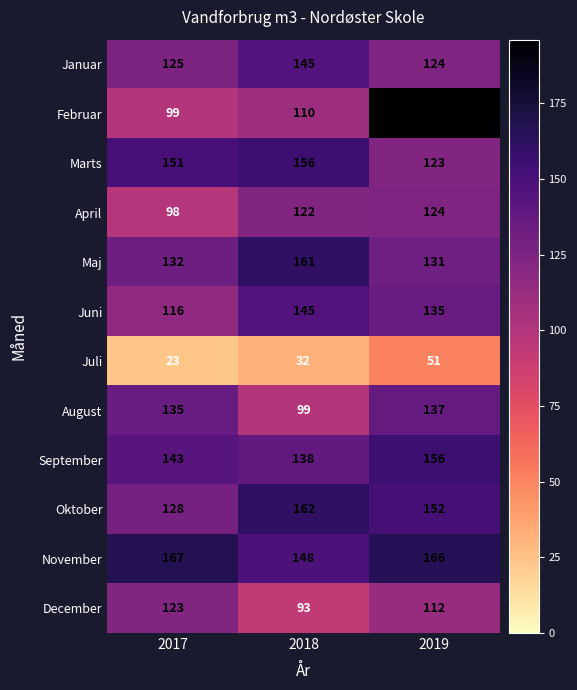

What is the average value of the September series?

146